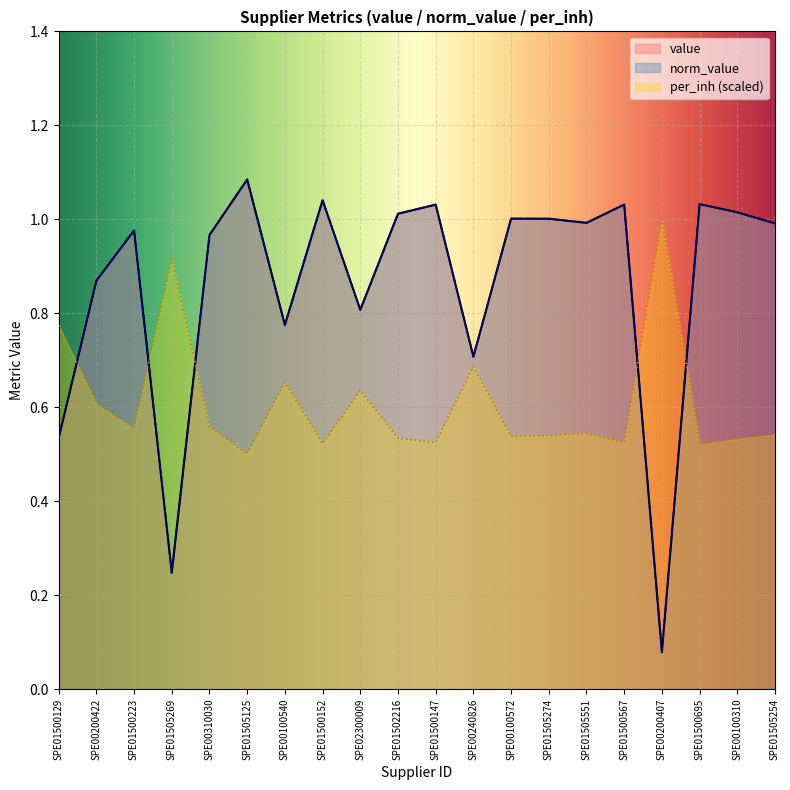

True or false: value has a value of 1.6 at SPE01505254.

False